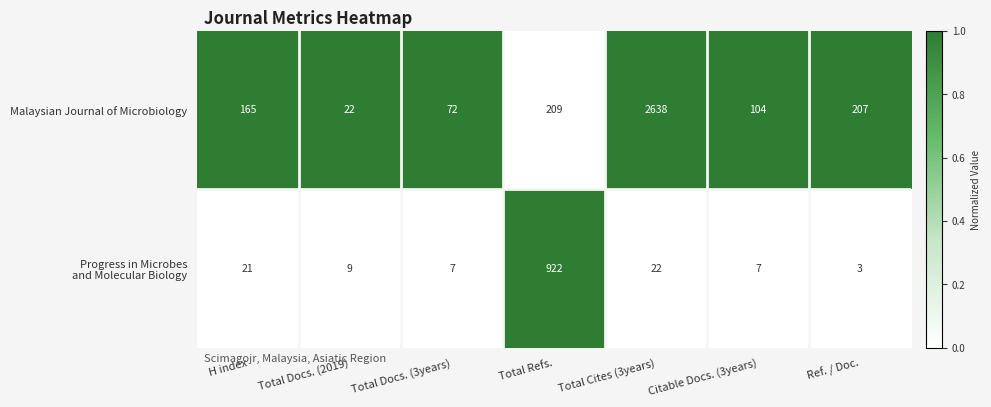

At which category is the sum across all series the highest?

Total Cites (3years)